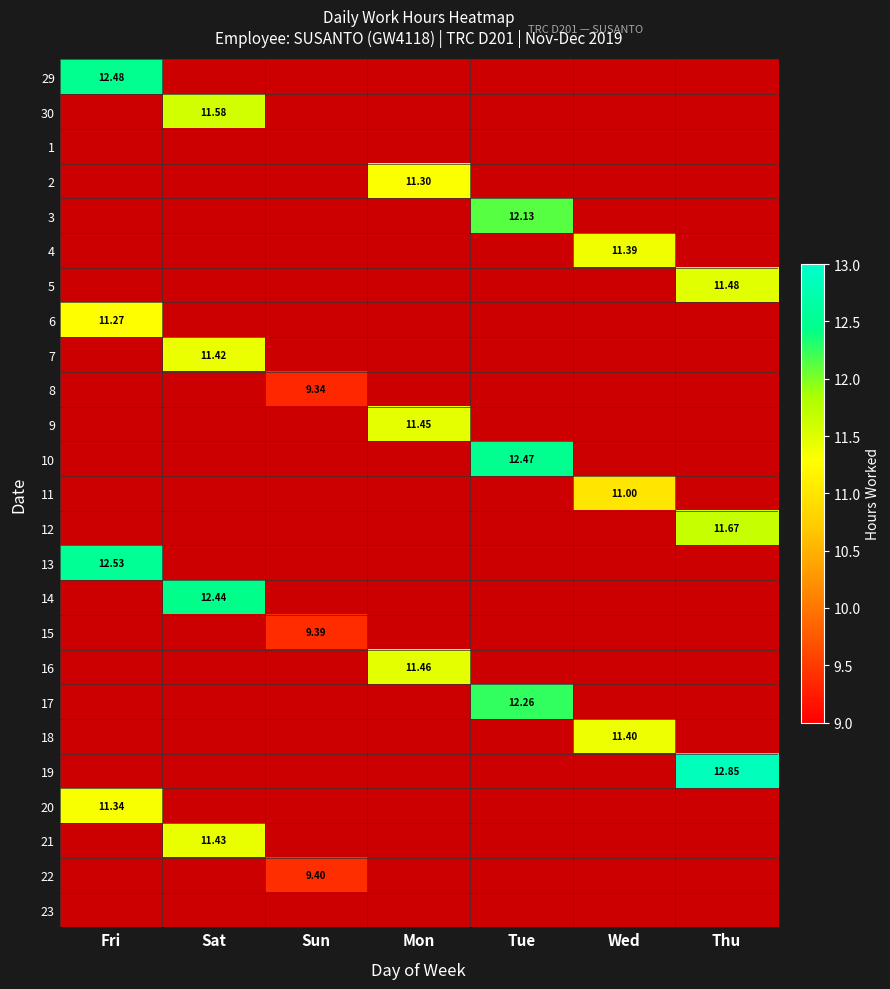

Rank the series at Sun from highest to lowest value.

22, 15, 8, 29, 30, 1, 2, 3, 4, 5, 6, 7, 9, 10, 11, 12, 13, 14, 16, 17, 18, 19, 20, 21, 23